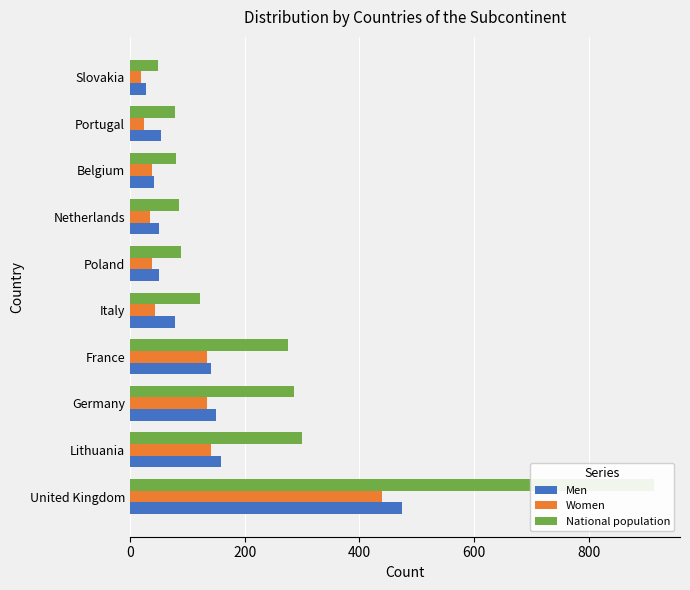

Which series has the widest spread of values?

National population